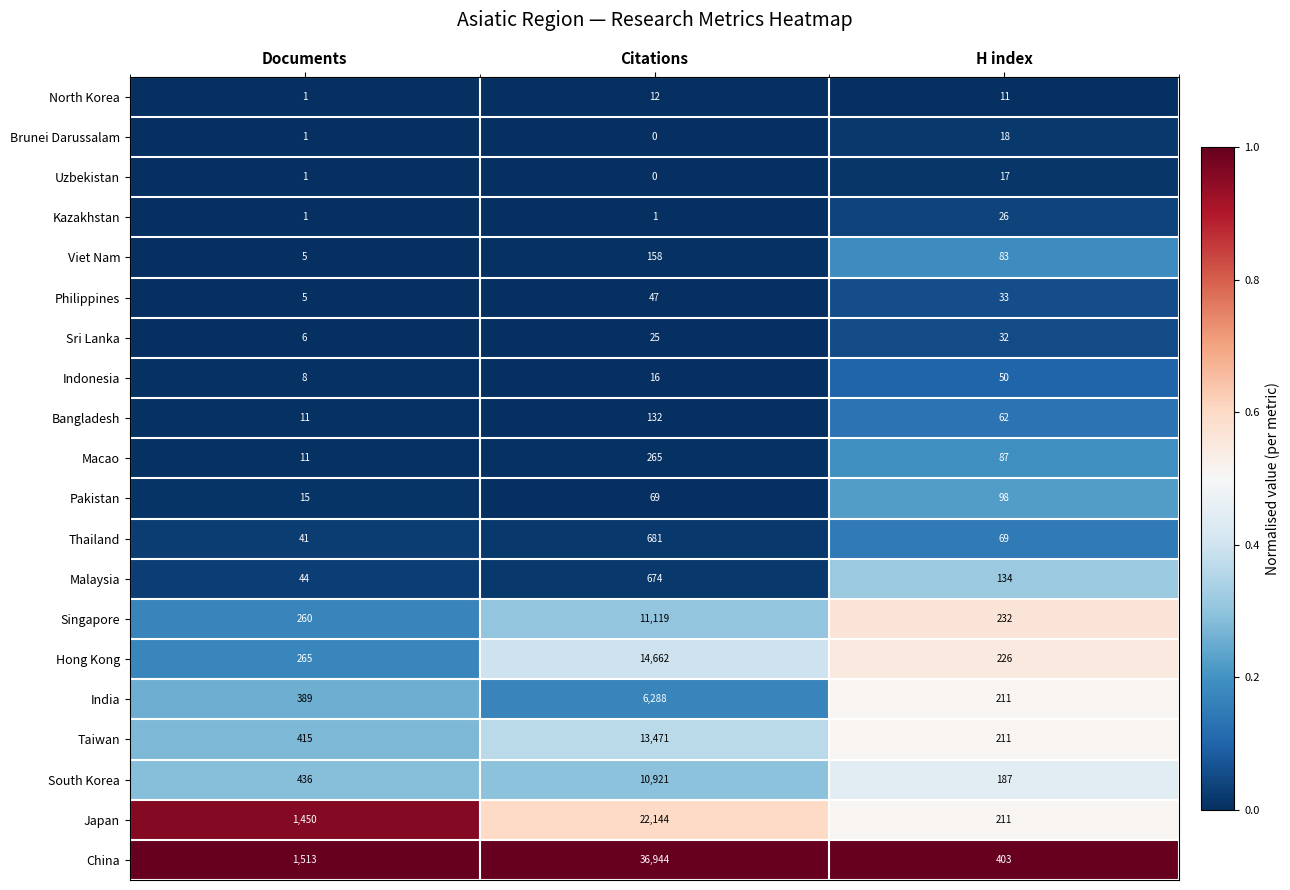

Count the number of data series in this chart.

20